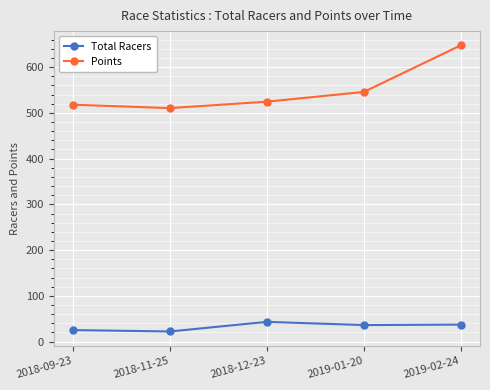

Which series has the widest spread of values?

Points